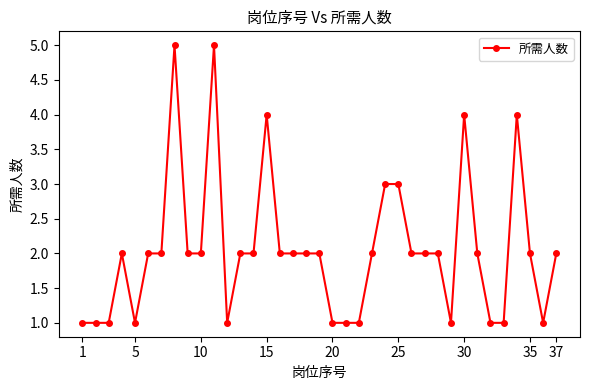

True or false: the data has more than 2 interior local peaks.

True